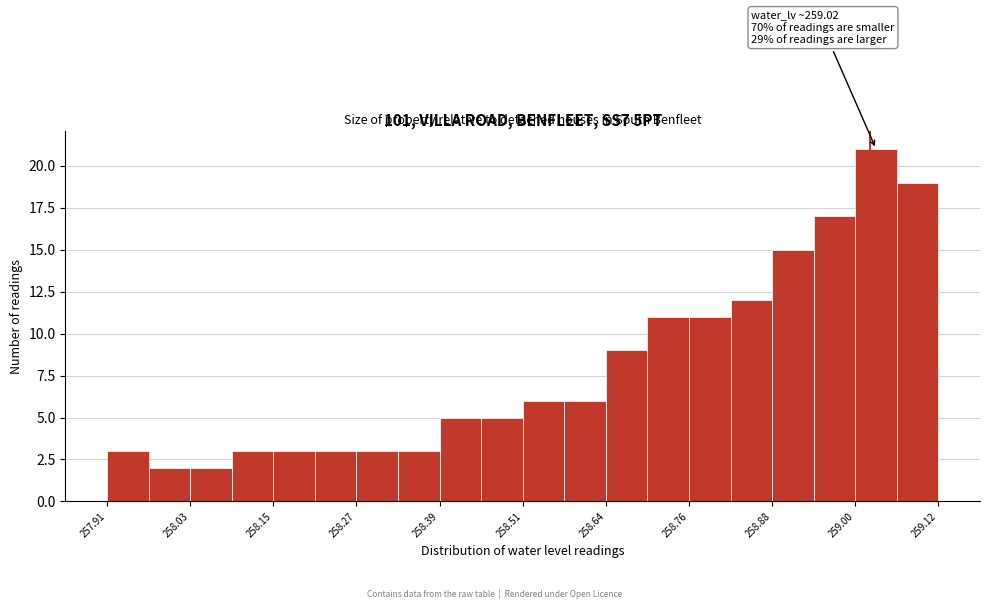

Read against the x-axis, roughly where is the centre of the tallest bar?

259.02